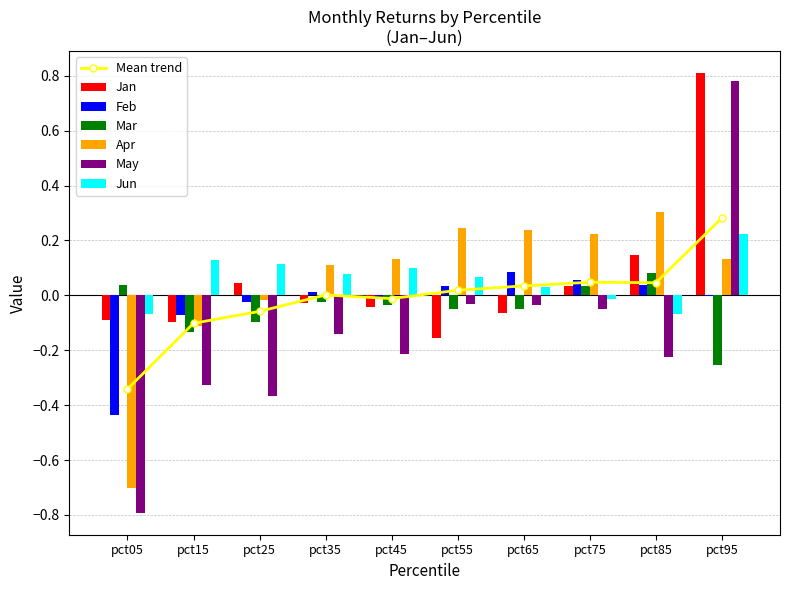

Between pct65 and pct35, which is larger?

pct35